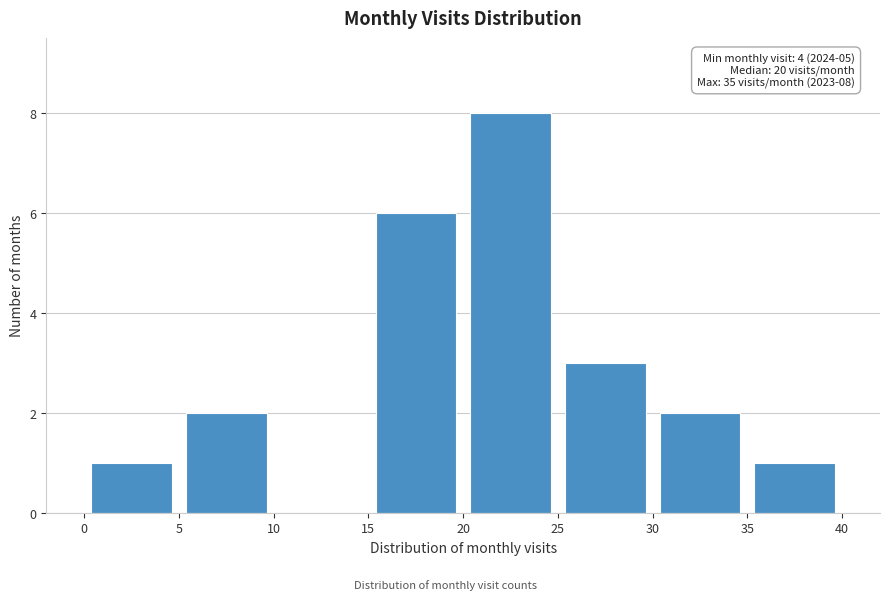

Which range on the x-axis has the tallest bar?

20 to 25